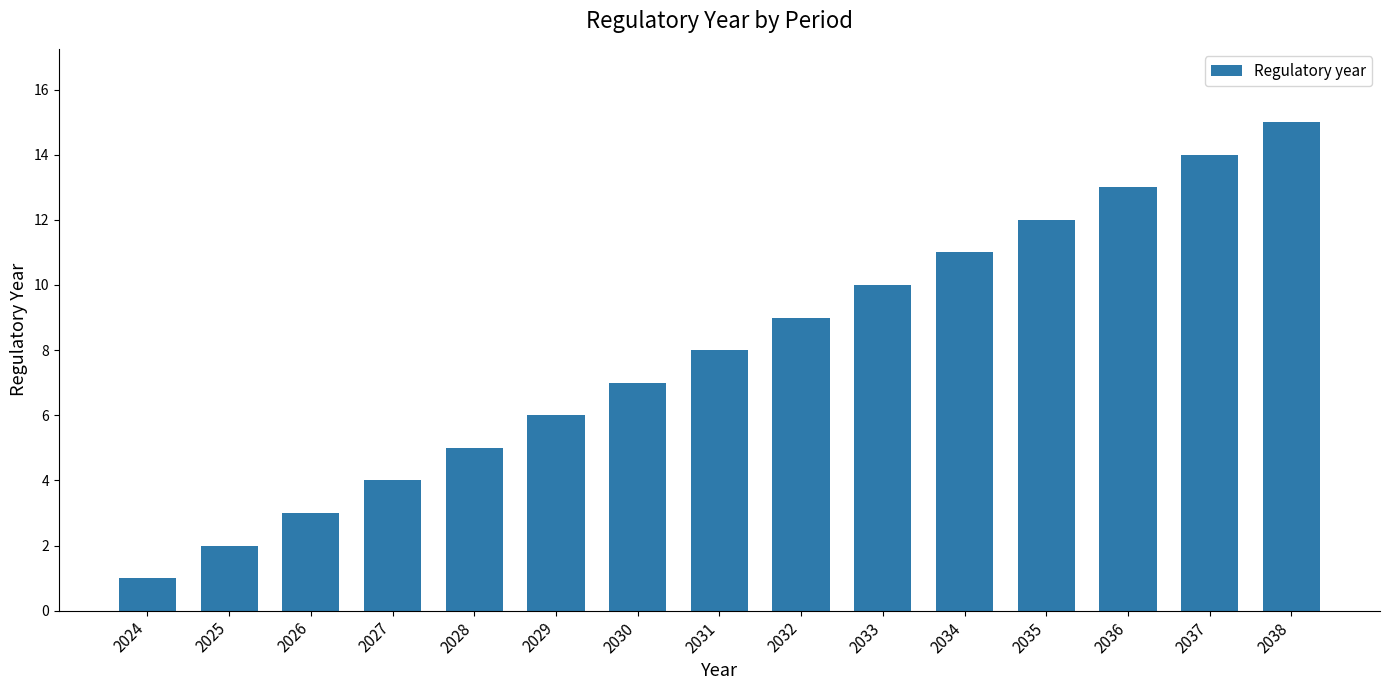

The chart shows a value of 27 at 2038. True or false?

False